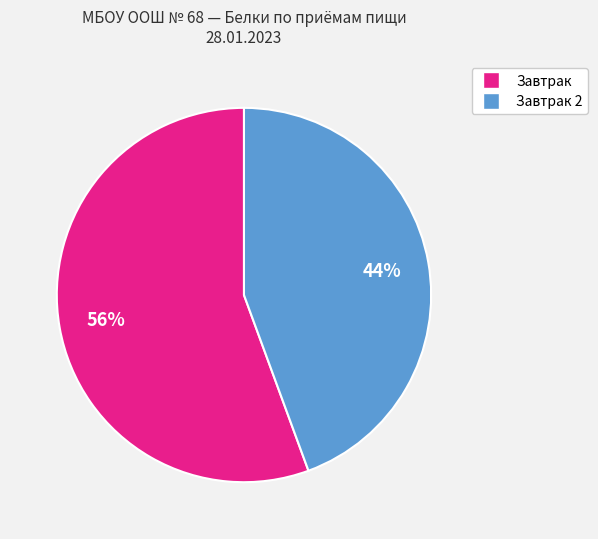

Is there a majority slice in this chart?

Yes